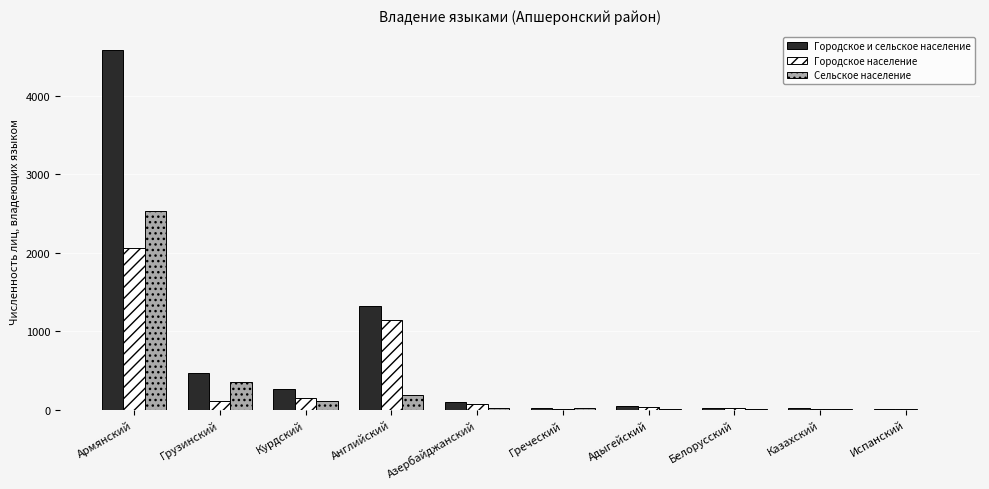

What is the maximum value for Городское население?

2056